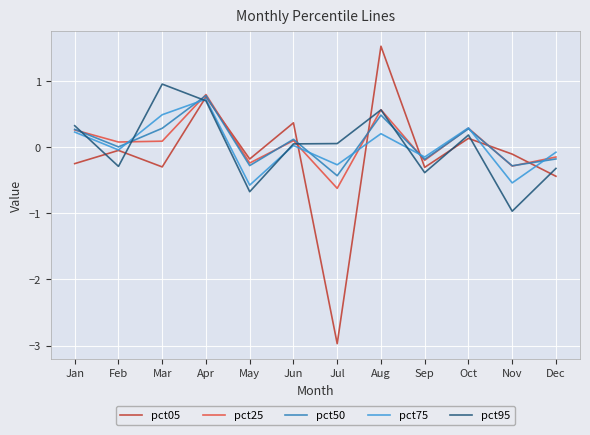

Is the value of pct75 at Feb greater than the value of pct95 at Jul?

No